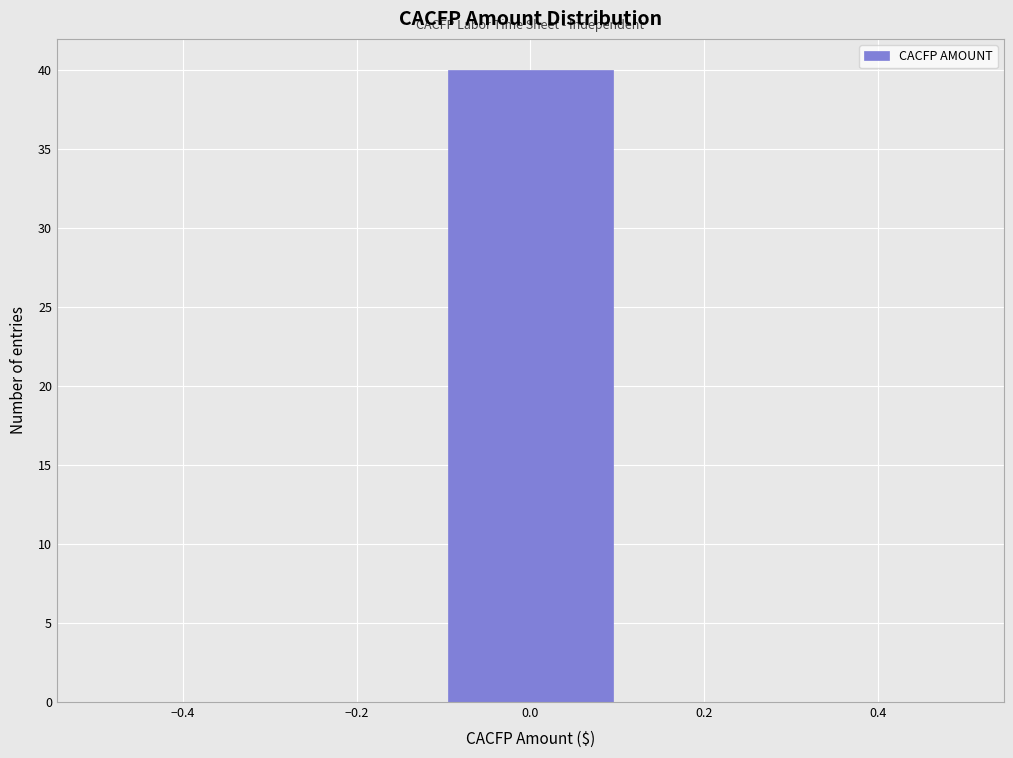

Reading left to right, transcribe this chart: for each bar, give the range it covers on the x-axis and its height. The values are not printed on the chart, so give them approximately, as read against the axis.

-0.5 to -0.3: 0
-0.3 to -0.1: 0
-0.1 to 0.1: 40
0.1 to 0.3: 0
0.3 to 0.5: 0